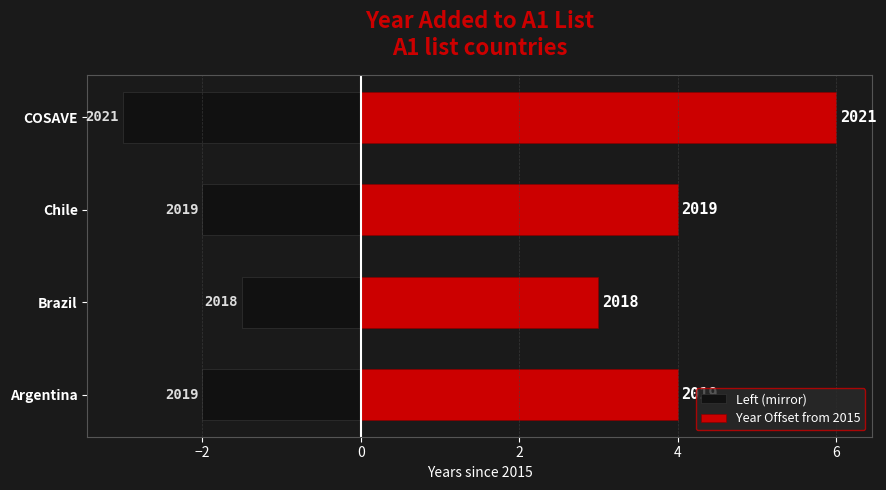

Rank the series by their maximum value, from lowest to highest.

Left (mirror), Year Offset from 2015